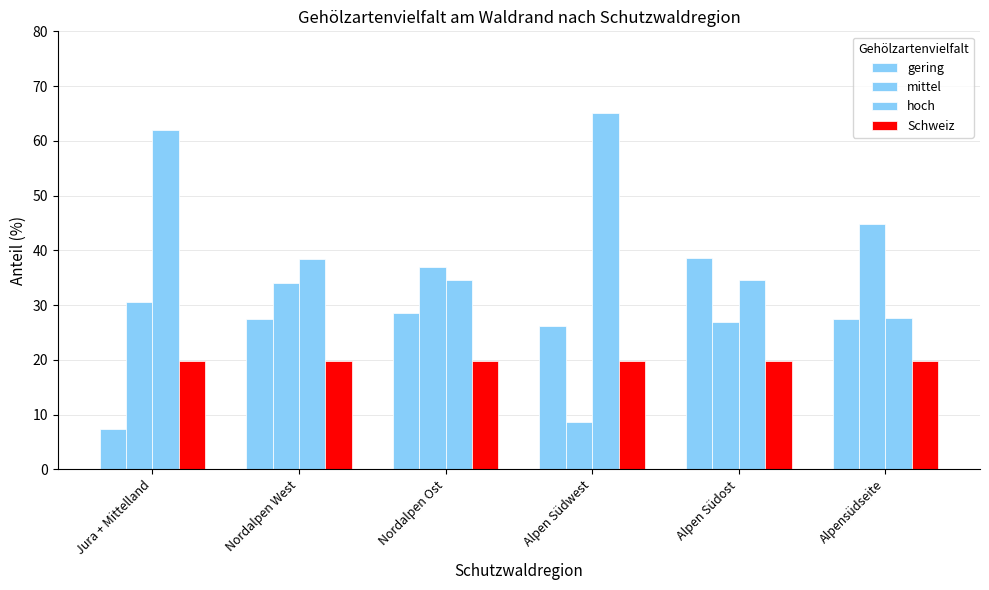

What position from the right is Jura + Mittelland?

6